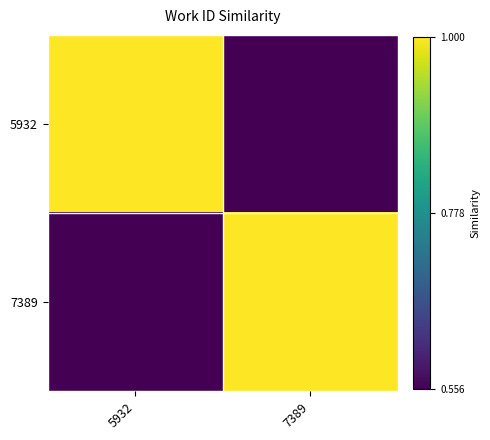

At how many categories does at least one series exceed 0?

2